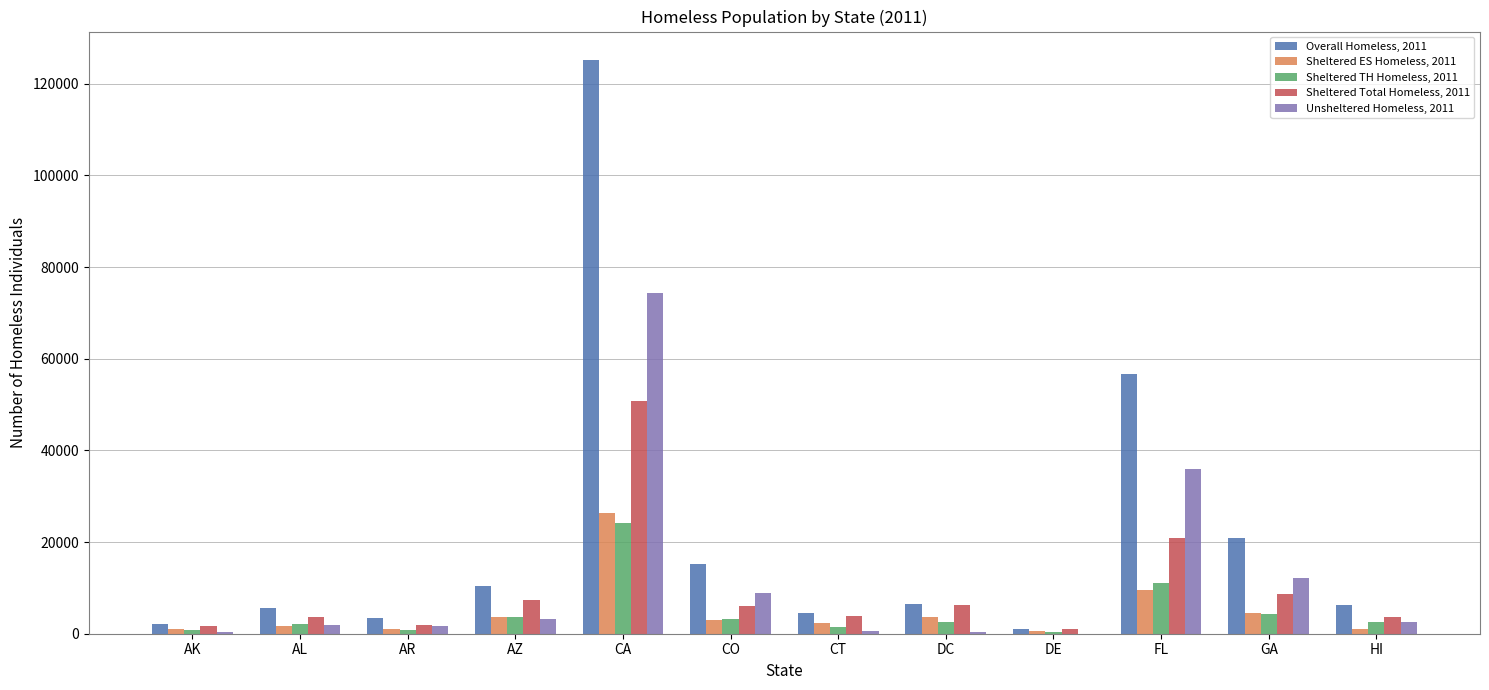

What is the total value across all series at FL?

134047